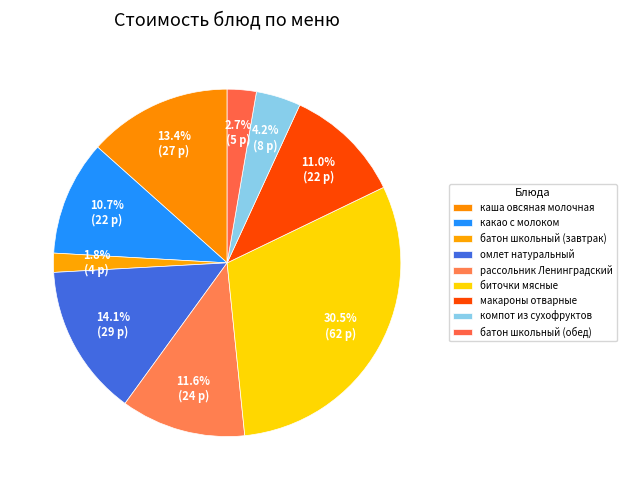

How many slices are in this pie chart?

9